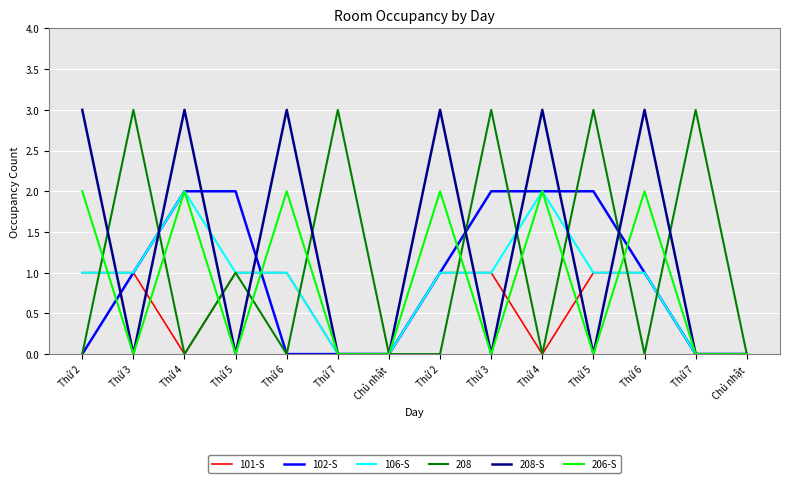

What are all the series names shown in the legend?

101-S, 102-S, 106-S, 208, 208-S, 206-S